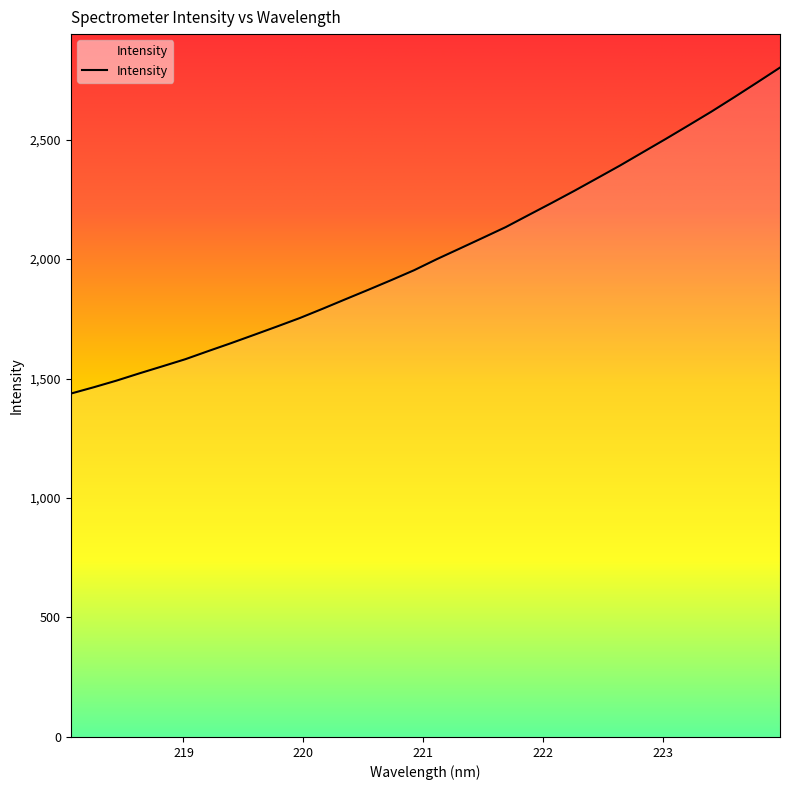

What is the smallest value displayed?

1436.9